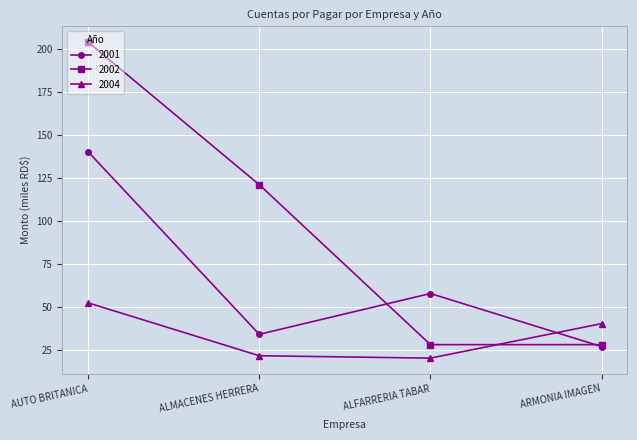

Which series has the widest spread of values?

2002